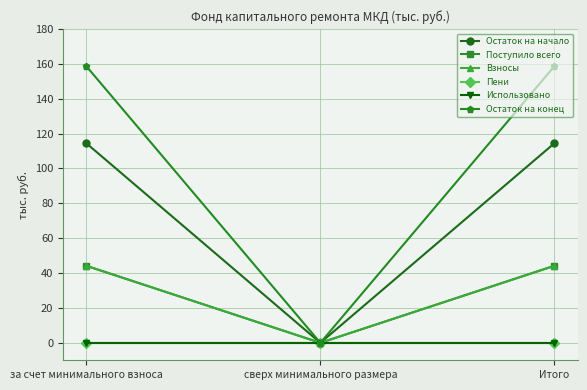

What is the label of the 1st point from the right?

Итого